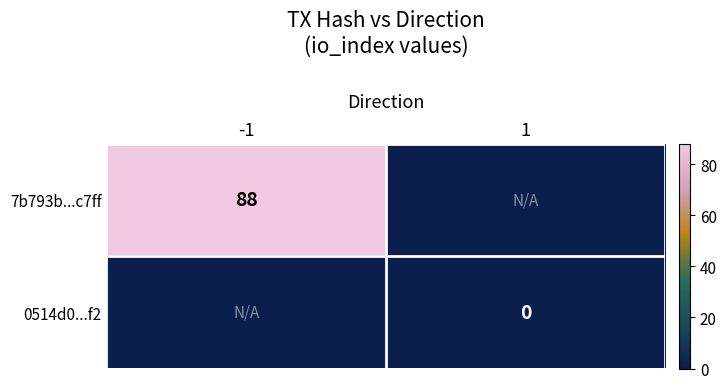

At how many categories does at least one series exceed 60?

1